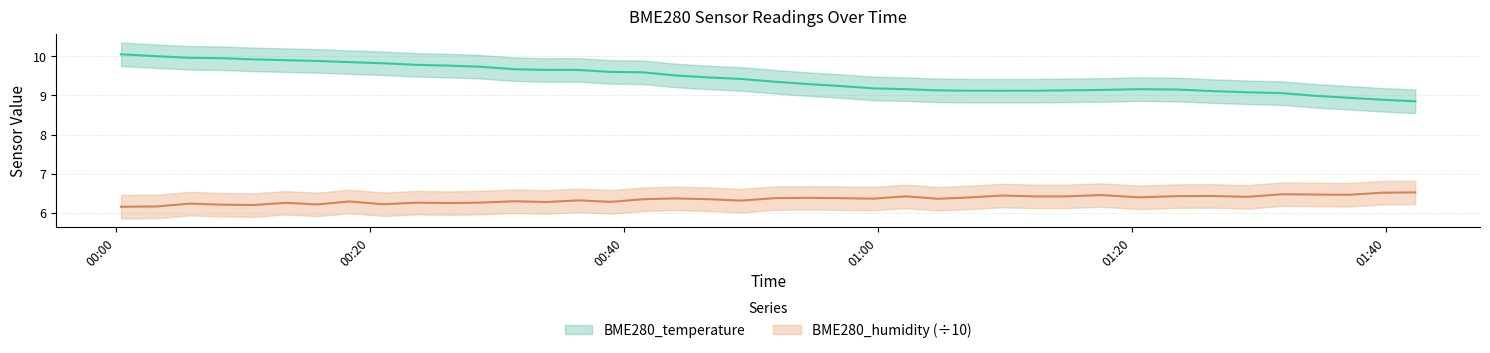

At which label does BME280_temperature first exceed 9?

2022/10/12 00:00:23